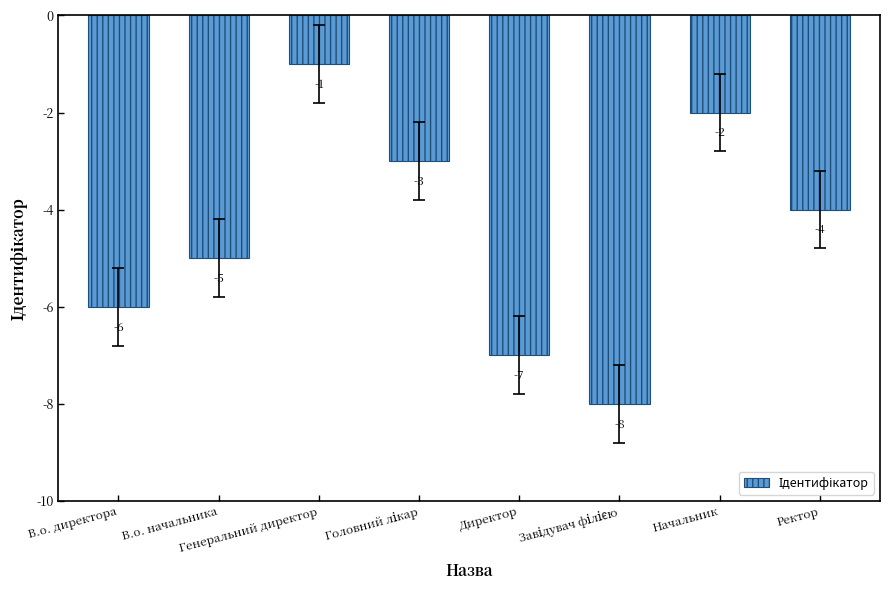

The value at Начальник is -2. True or false?

True